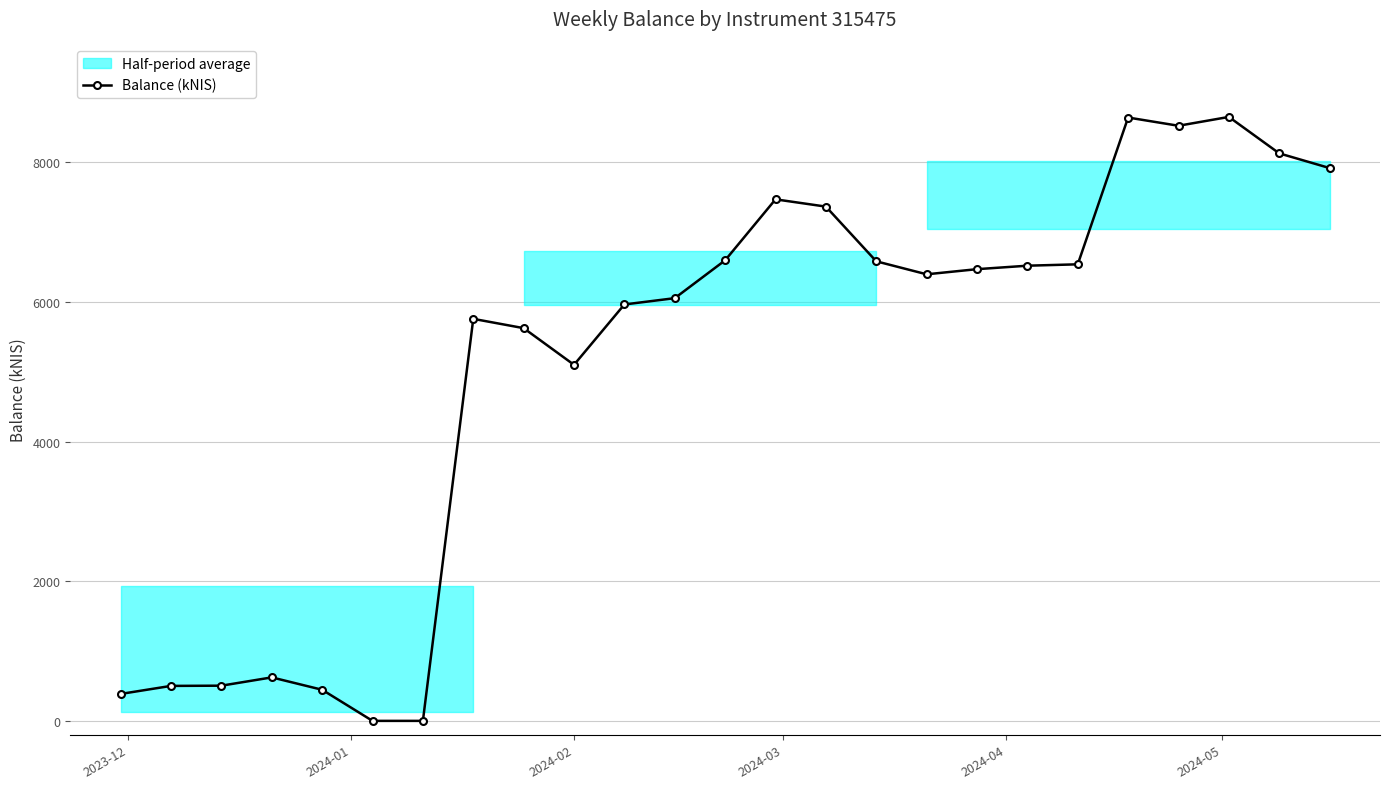

True or false: Balance (kNIS) has more than 0 interior local peaks.

True